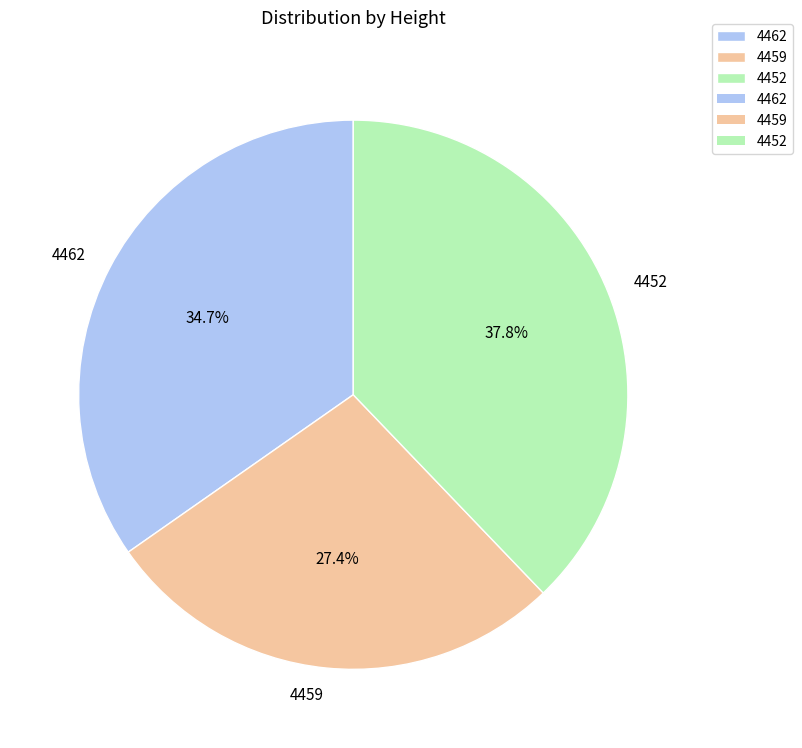

To the nearest percent, what portion does 4459 represent?

27%